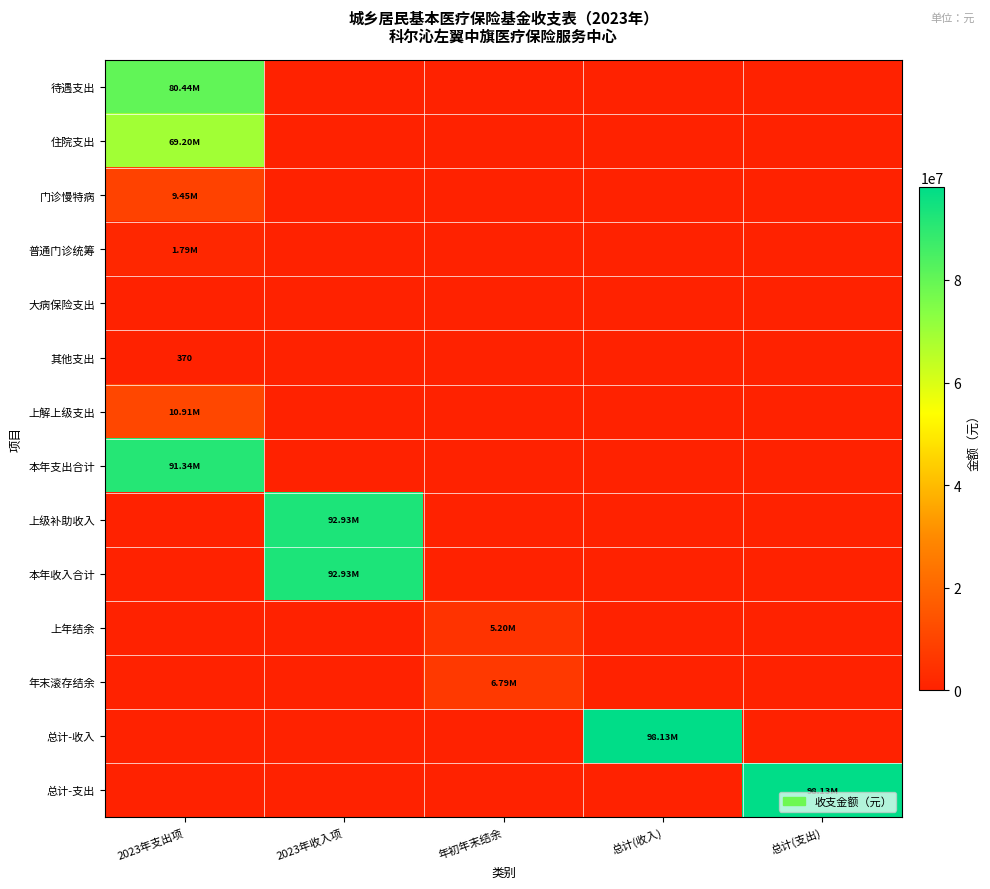

What is the sum of the 其他支出 values at 总计(收入) and 2023年支出项?

370.0